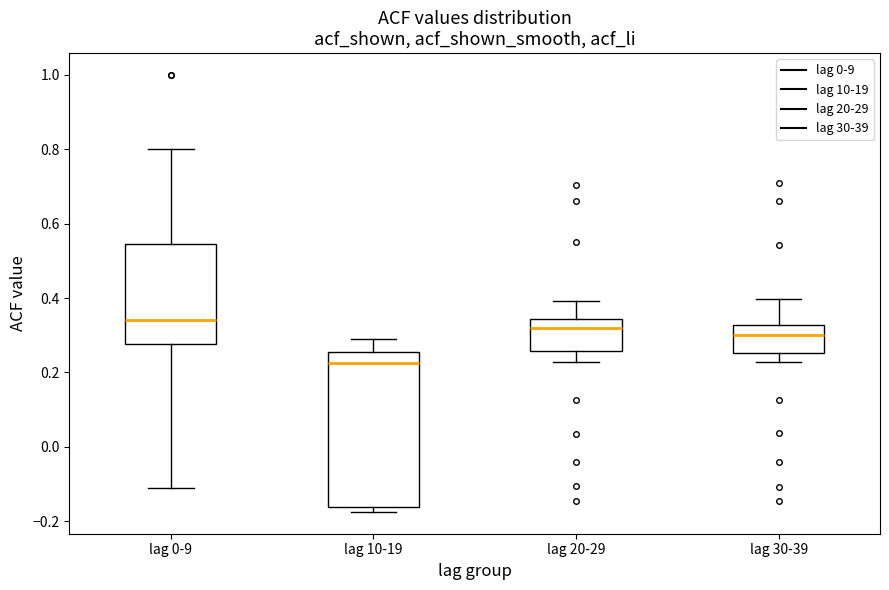

Where does the upper whisker of the box for lag 20-29 end on the y-axis? The values are not printed on the chart, so give them approximately, as read against the axis.

0.40